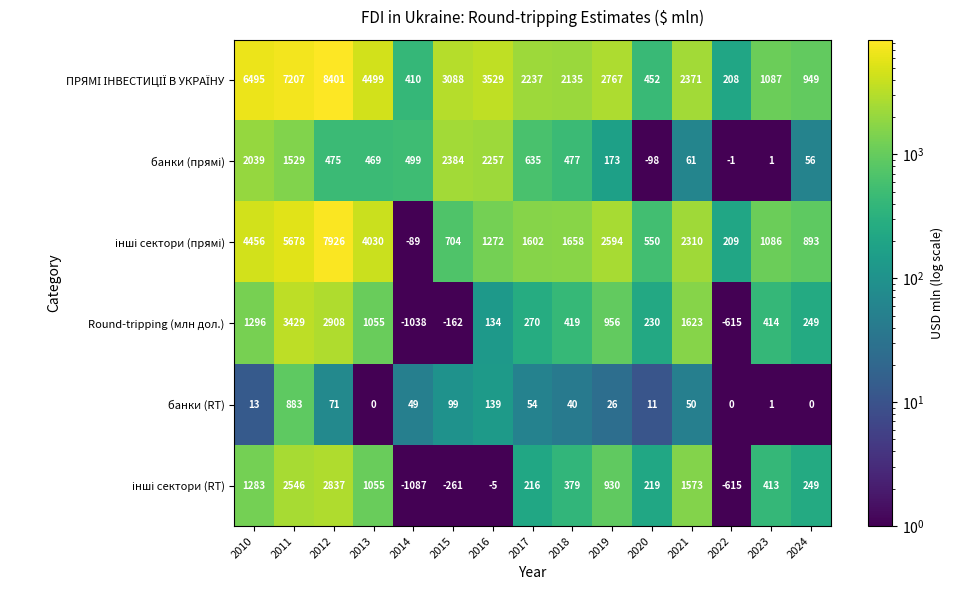

What is the sum of all Round-tripping (млн дол.) values?

11168